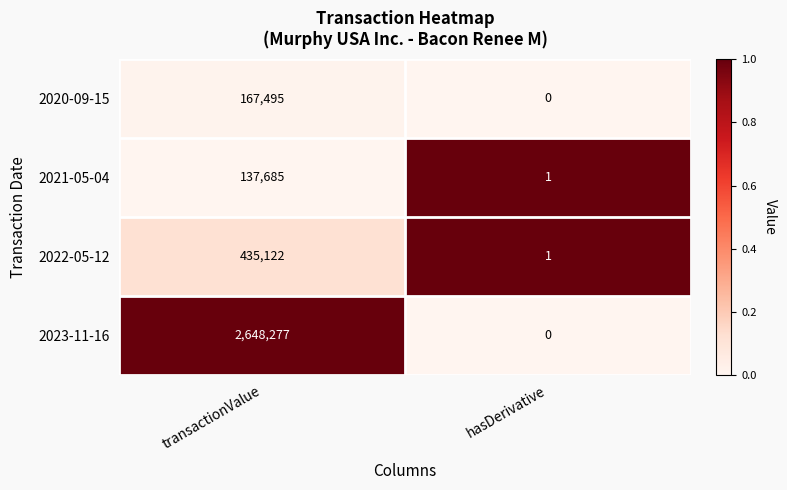

What is the maximum value shown in the chart?

2648277